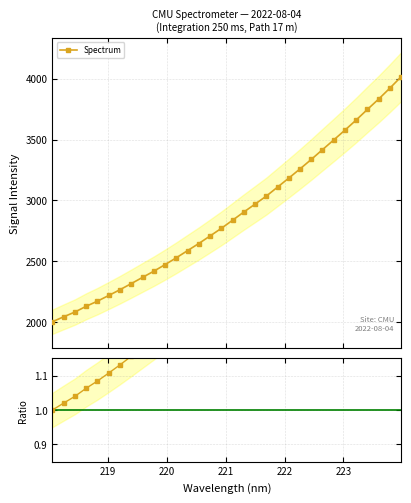

What is the maximum value for Spectrum?

4015.2